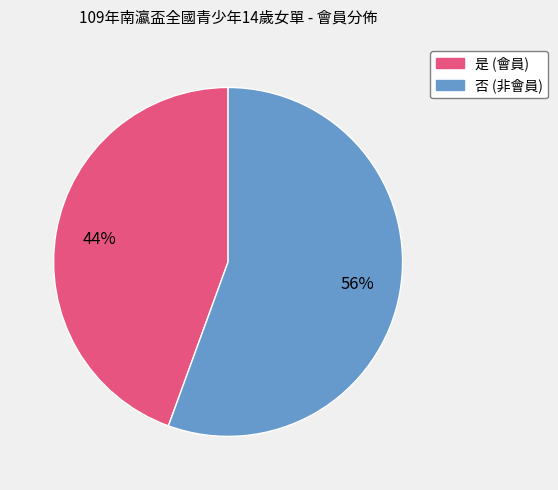

What percentage is the 是 slice, to the nearest percent?

44%